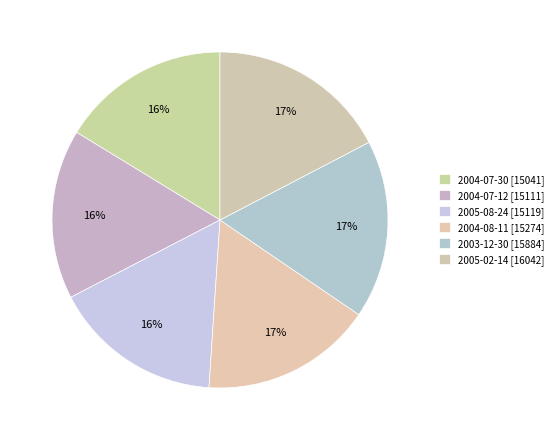

The 2005-02-14 slice represents 10% of the pie. True or false?

False